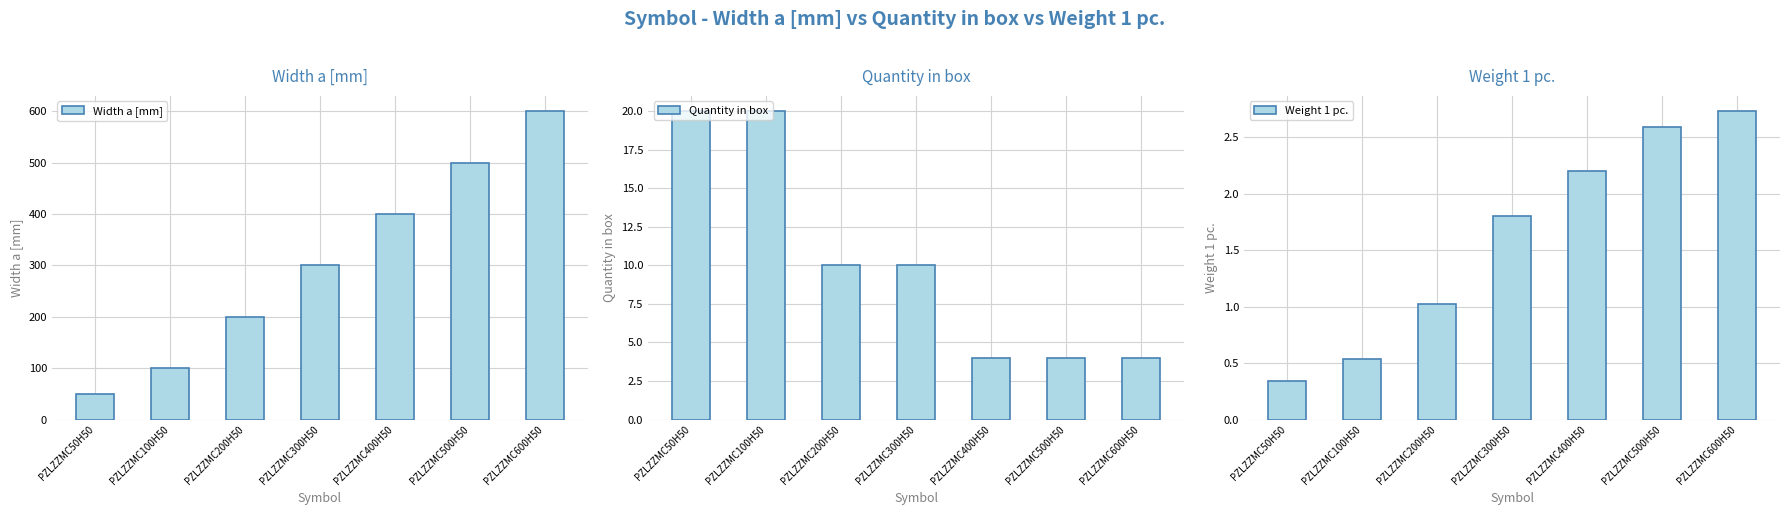

What is the smallest value displayed?

0.3